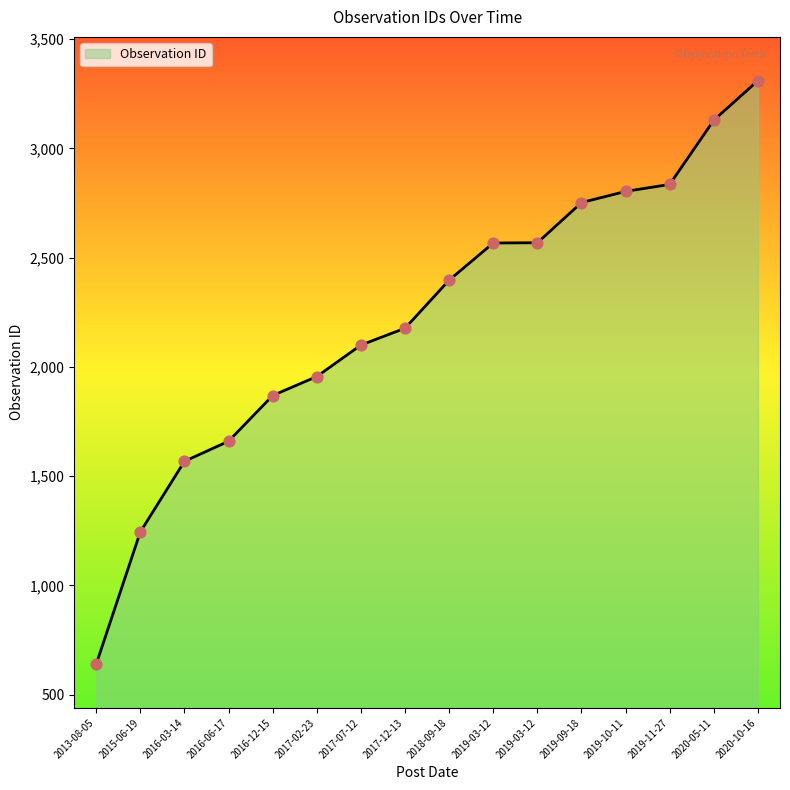

What is the change in value from 2018-09-18 to 2020-10-16?

+913